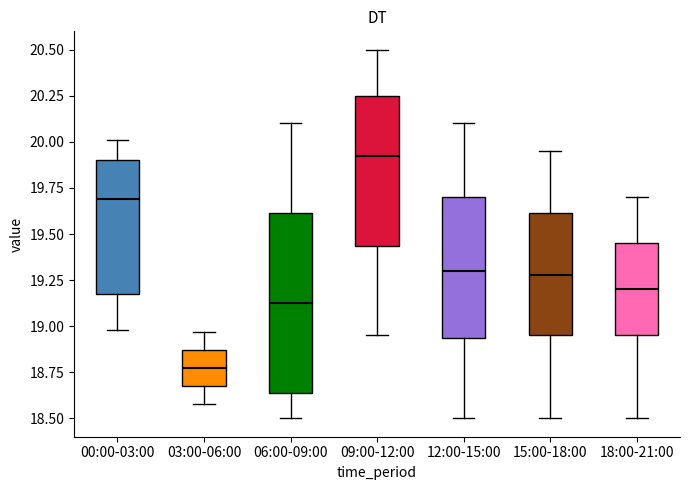

Reading left to right, transcribe this box plot: for each box, give where its median line is, the range the box spans, and where its two whiskers end, as read against the y-axis. The values are not printed on the chart, so give them approximately, as read against the axis.

00:00-03:00: median 19.70, box 19.15 to 19.90, whiskers 19.00 to 20.00
03:00-06:00: median 18.80, box 18.70 to 18.85, whiskers 18.60 to 18.95
06:00-09:00: median 19.15, box 18.65 to 19.60, whiskers 18.50 to 20.10
09:00-12:00: median 19.95, box 19.45 to 20.25, whiskers 18.95 to 20.50
12:00-15:00: median 19.30, box 18.95 to 19.70, whiskers 18.50 to 20.10
15:00-18:00: median 19.30, box 18.95 to 19.60, whiskers 18.50 to 19.95
18:00-21:00: median 19.20, box 18.95 to 19.45, whiskers 18.50 to 19.70